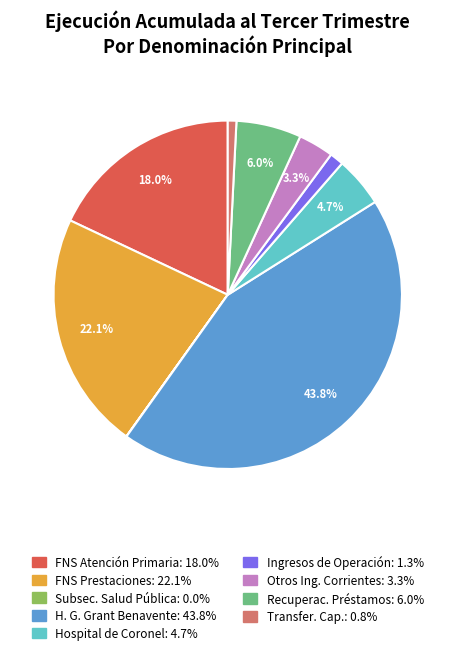

Is there any slice that represents more than half of the pie?

No